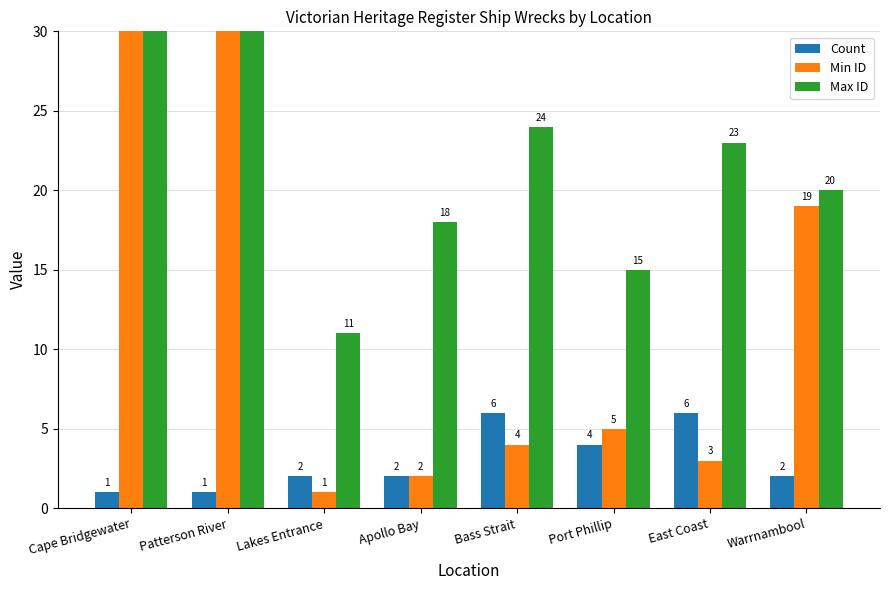

Reading left to right, what are all the values shown in this chart?

Count: Cape Bridgewater=1	Patterson River=1	Lakes Entrance=2	Apollo Bay=2	Bass Strait=6	Port Phillip=4	East Coast=6	Warrnambool=2
Min ID: Cape Bridgewater=51	Patterson River=1009	Lakes Entrance=1	Apollo Bay=2	Bass Strait=4	Port Phillip=5	East Coast=3	Warrnambool=19
Max ID: Cape Bridgewater=51	Patterson River=1009	Lakes Entrance=11	Apollo Bay=18	Bass Strait=24	Port Phillip=15	East Coast=23	Warrnambool=20